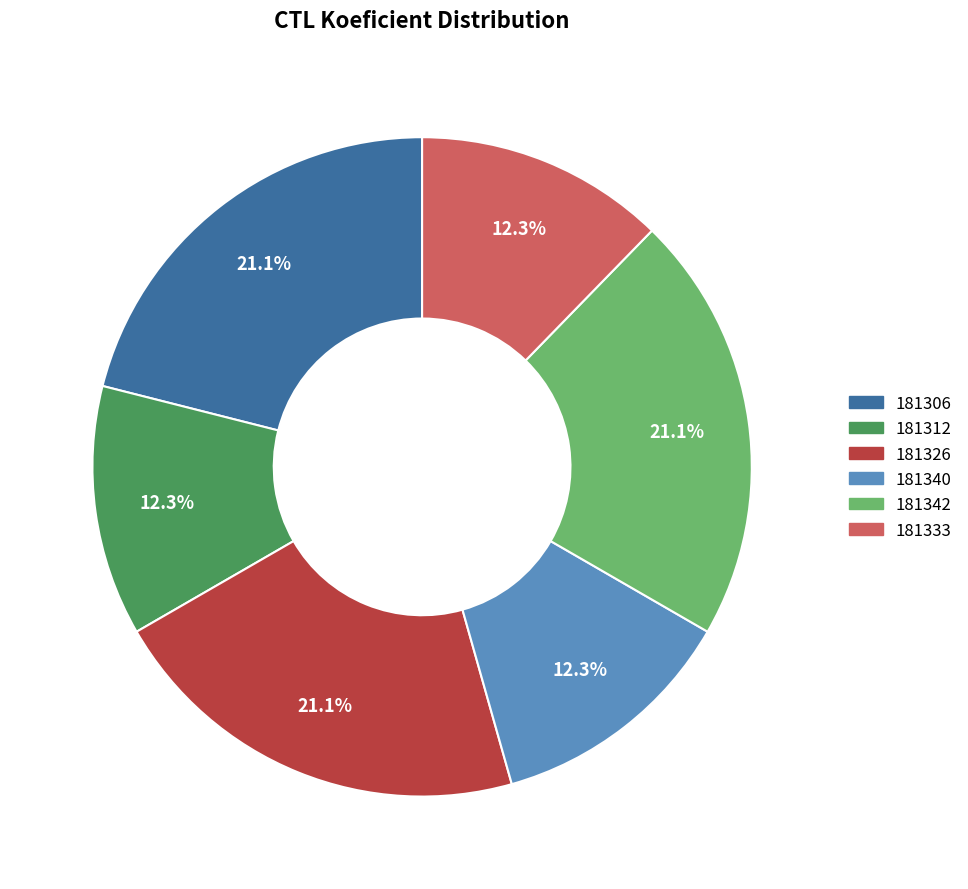

What is the ratio of the value at 181312 to the value at 181333?

1.0